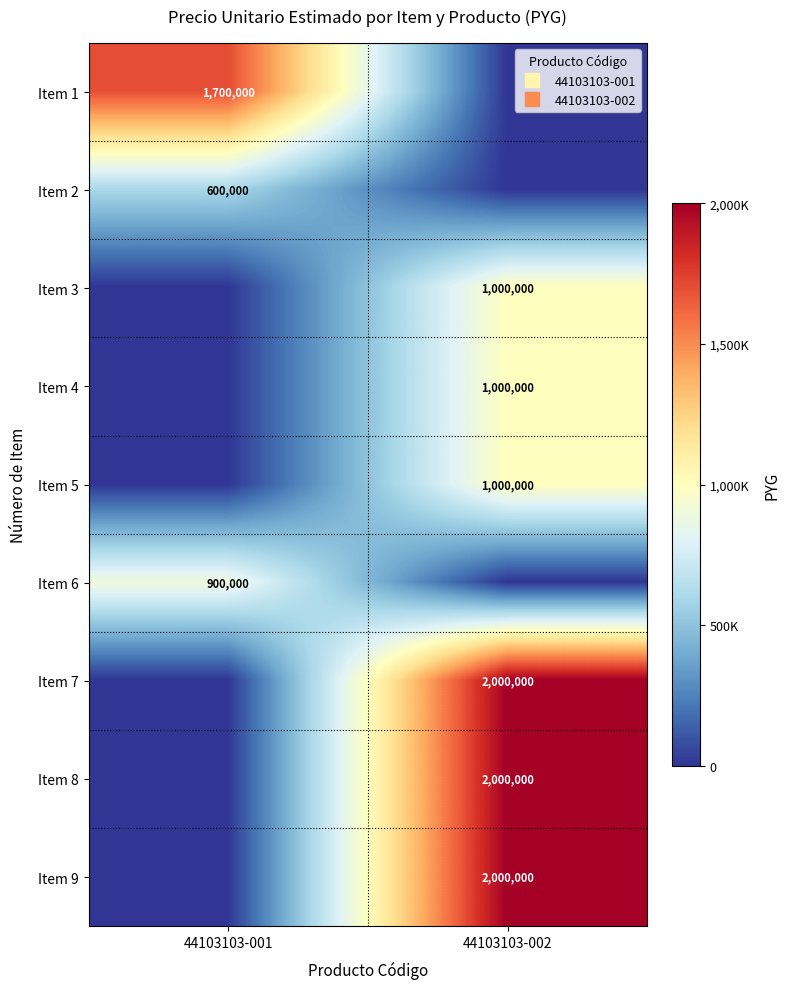

At which label is Item 3 closest to 500000?

44103103-001